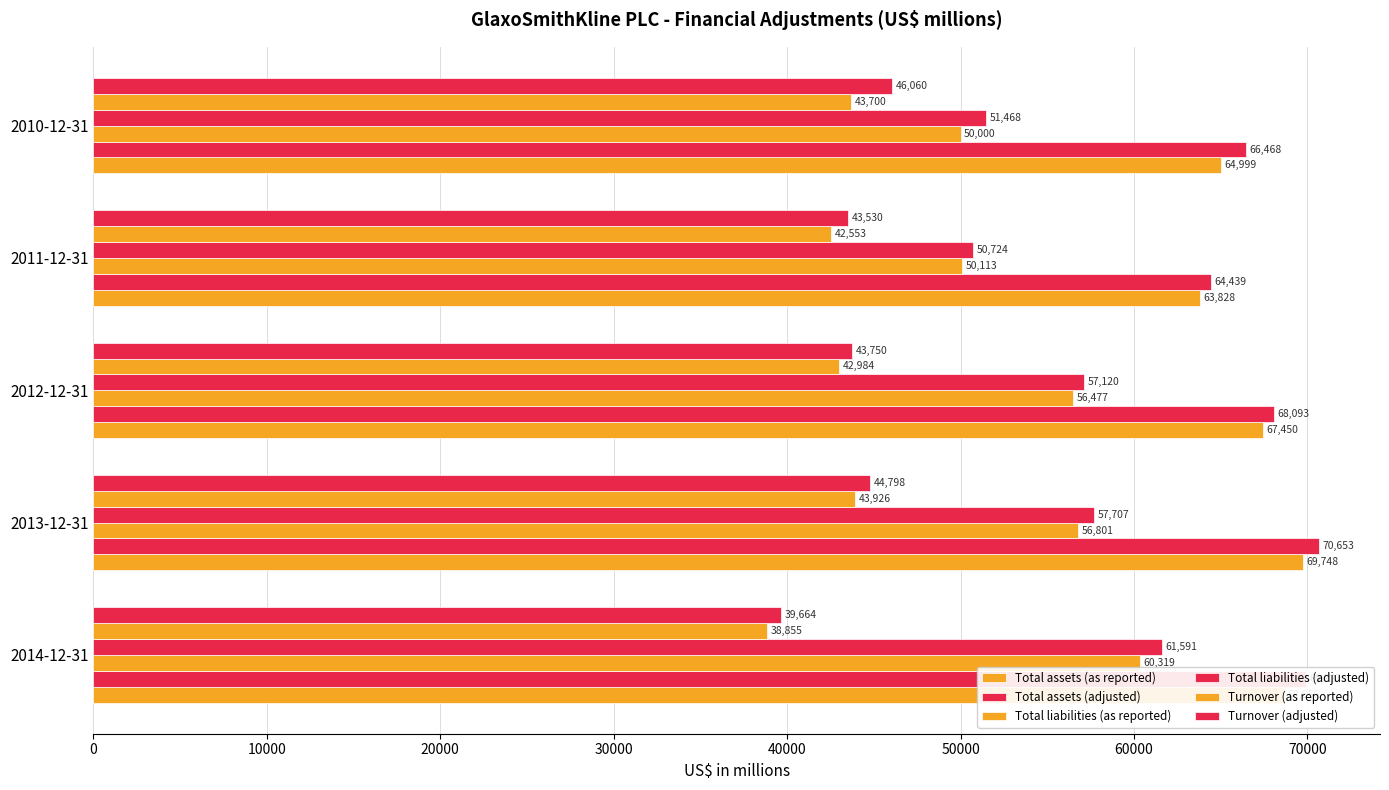

How many distinct data groups are displayed?

6